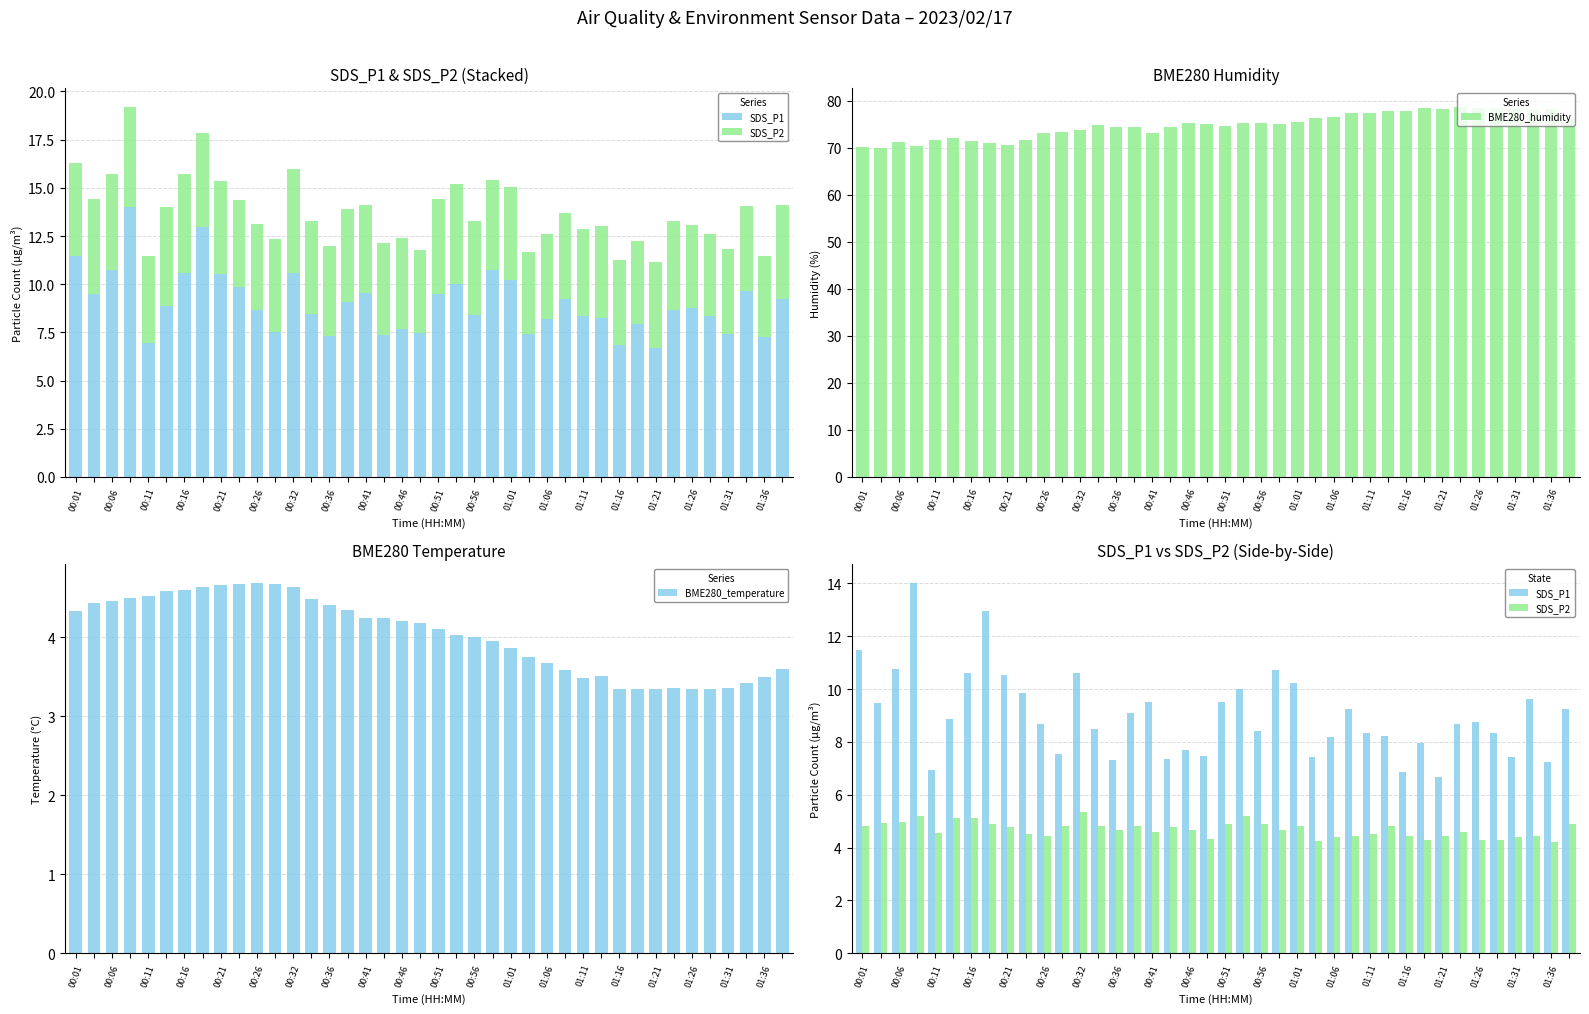

What is the maximum value shown in the chart?

78.7